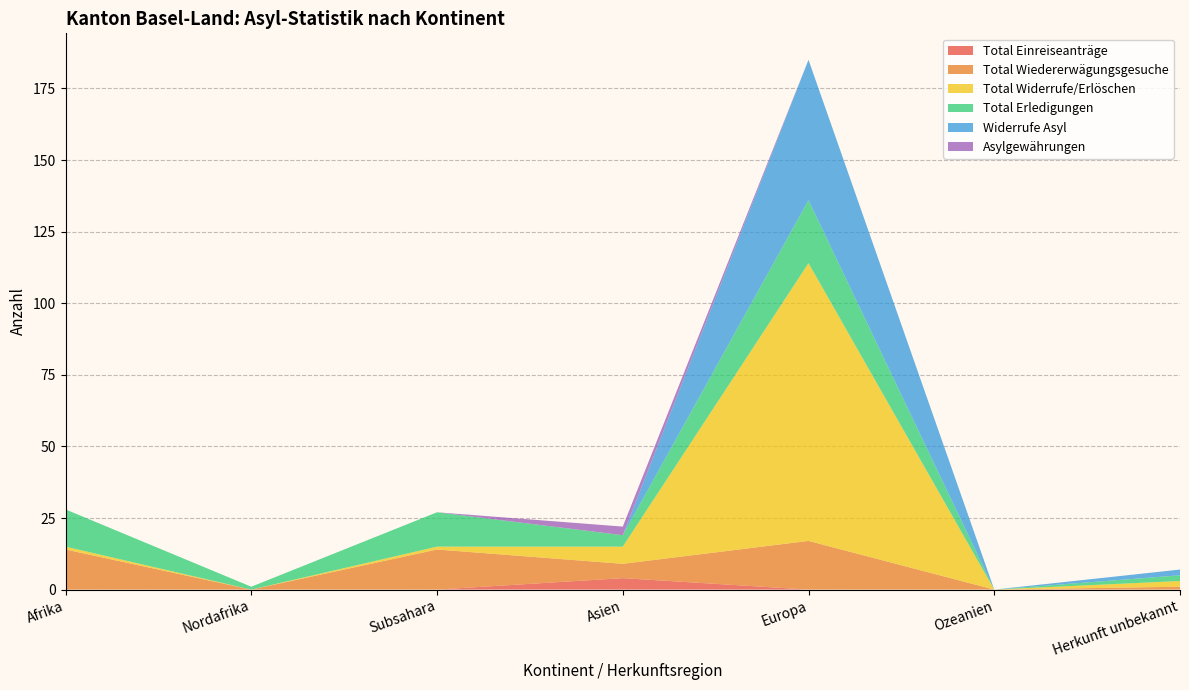

Reading left to right, transcribe all the data shown in this chart.

Total Einreiseanträge: Afrika=0	Nordafrika=0	Subsahara=0	Asien=4	Europa=0	Ozeanien=0	Herkunft unbekannt=0
Total Wiedererwägungsgesuche: Afrika=14	Nordafrika=0	Subsahara=14	Asien=5	Europa=17	Ozeanien=0	Herkunft unbekannt=1
Total Widerrufe/Erlöschen: Afrika=1	Nordafrika=0	Subsahara=1	Asien=6	Europa=97	Ozeanien=0	Herkunft unbekannt=2
Total Erledigungen: Afrika=13	Nordafrika=1	Subsahara=12	Asien=4	Europa=22	Ozeanien=0	Herkunft unbekannt=2
Widerrufe Asyl: Afrika=0	Nordafrika=0	Subsahara=0	Asien=0	Europa=49	Ozeanien=0	Herkunft unbekannt=2
Asylgewährungen: Afrika=0	Nordafrika=0	Subsahara=0	Asien=3	Europa=0	Ozeanien=0	Herkunft unbekannt=0